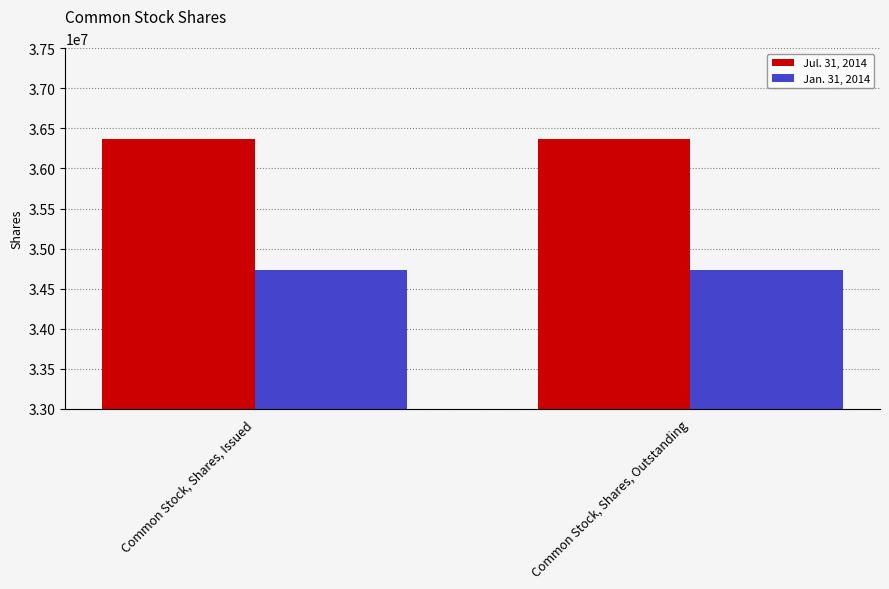

What is the minimum value shown in the chart?

34728139